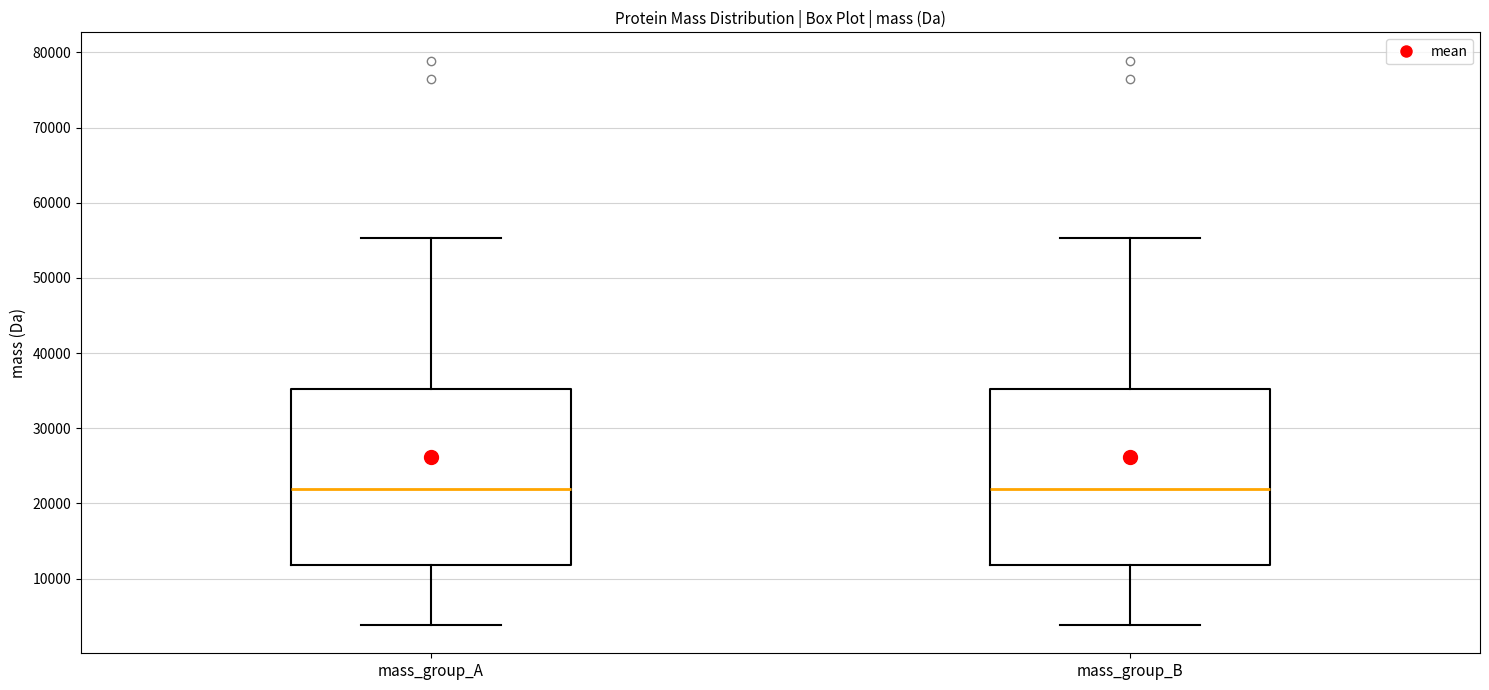

Reading left to right, read every box against the y-axis: the position of its median line, the range the box covers, and the ends of its whiskers. The values are not printed on the chart, so give them approximately, as read against the axis.

mass_group_A: median 22000, box 12000 to 35000, whiskers 4000 to 55000
mass_group_B: median 22000, box 12000 to 35000, whiskers 4000 to 55000